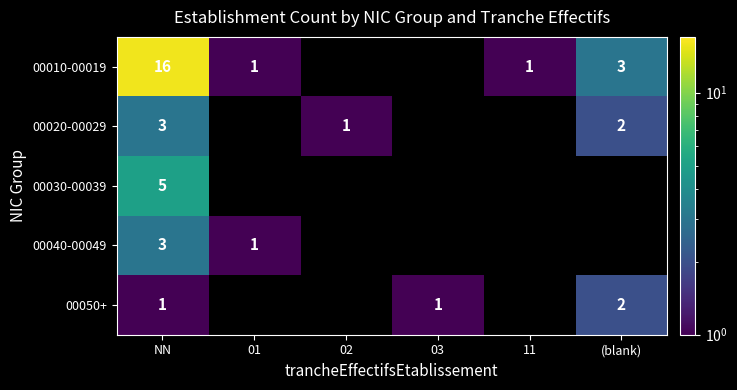

The 00030-00039 series shows 7 at NN. True or false?

False